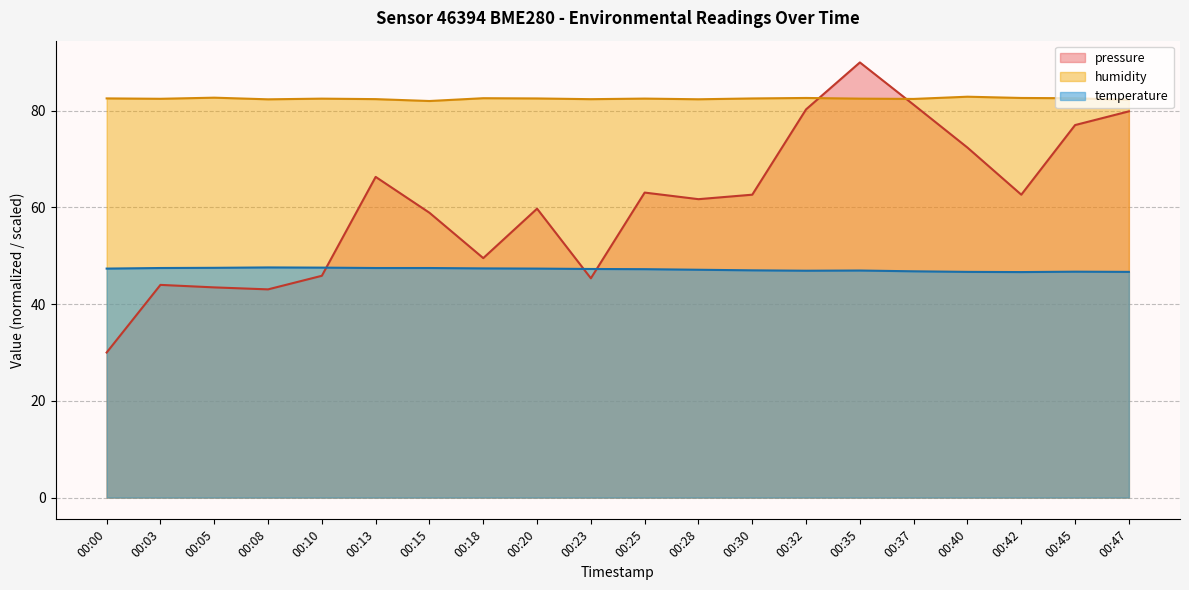

Reading left to right, what are all the values shown in this chart?

pressure: 30.0	44.0	43.5	43.1	45.9	66.3	58.9	49.5	59.8	45.4	63.1	61.7	62.6	80.3	90.0	81.2	72.4	62.6	77.0	79.9
temperature: 47.4	47.5	47.5	47.6	47.6	47.5	47.5	47.4	47.4	47.3	47.2	47.1	47.0	46.9	47.0	46.8	46.7	46.6	46.7	46.7
humidity: 82.6	82.5	82.7	82.4	82.5	82.4	82.0	82.6	82.5	82.4	82.5	82.4	82.5	82.7	82.5	82.5	82.9	82.7	82.6	82.3